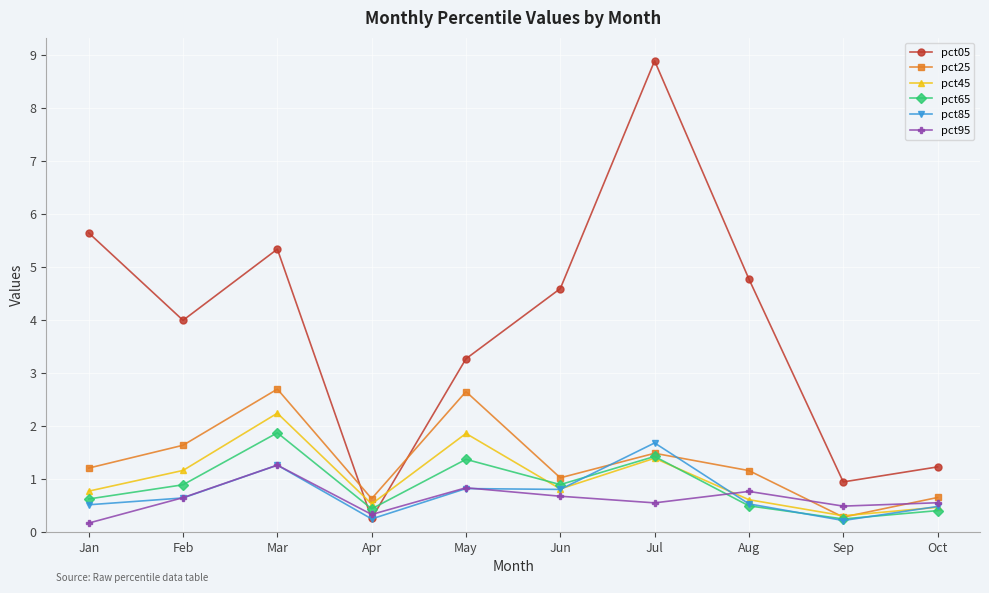

The value of pct25 at May is 0.6. True or false?

False